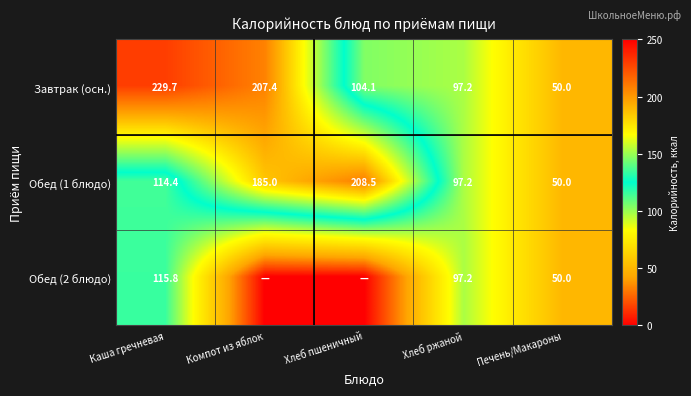

True or false: Обед (1 блюдо) has a value of 346.5 at Хлеб пшеничный.

False